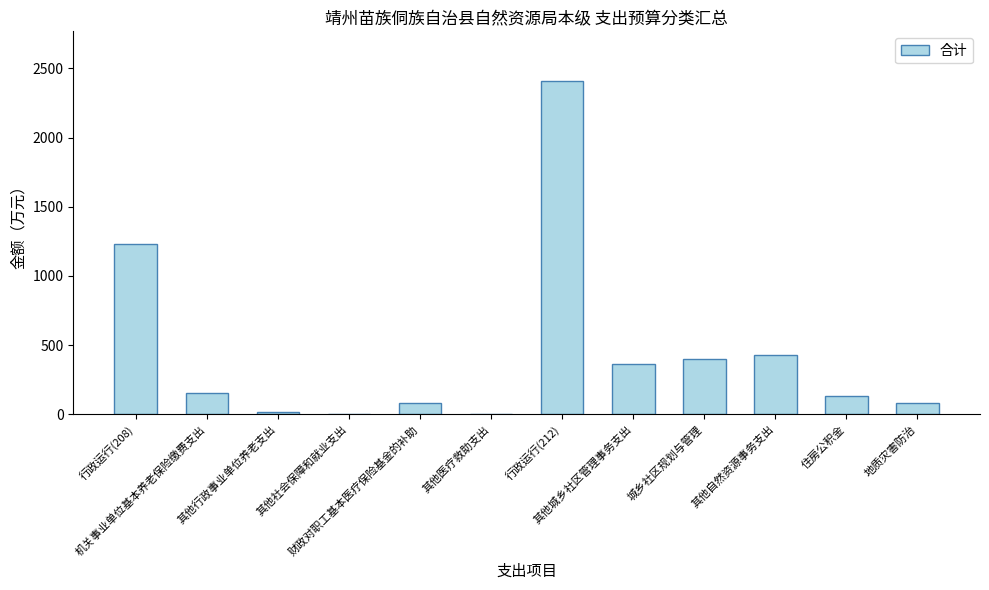

What is the difference between the values at 城乡社区规划与管理 and 行政运行(208)?

837.5